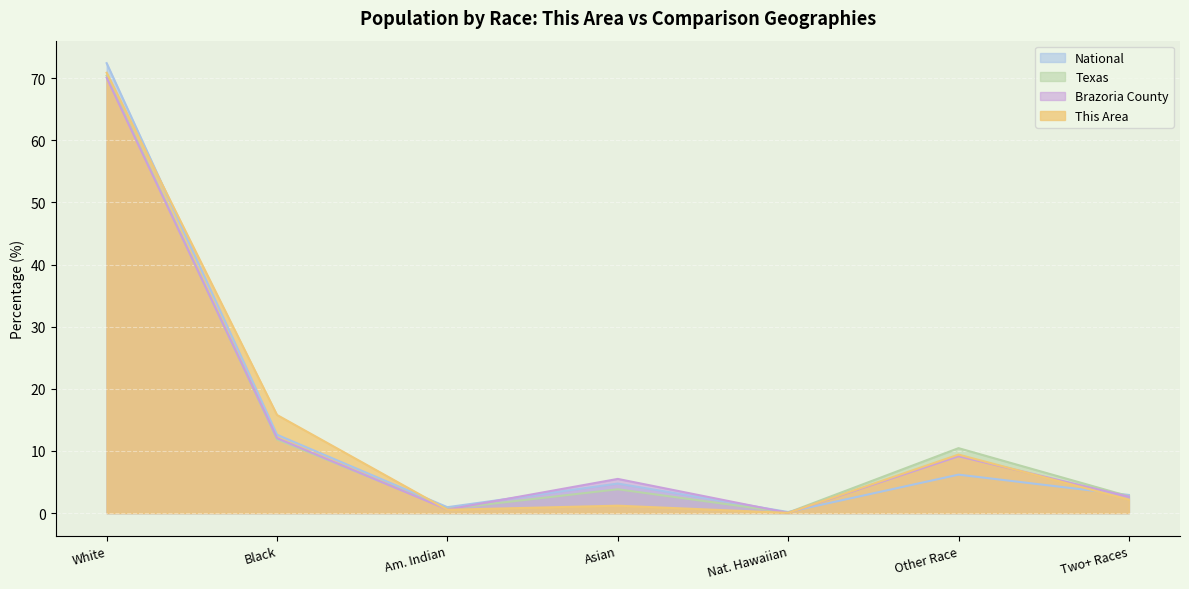

Between Black and Am. Indian, which series saw the biggest shift?

This Area